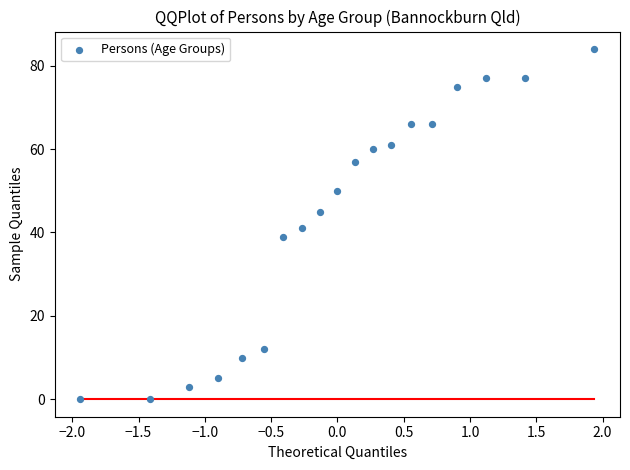

What Y value in the scatter plot is closest to 42?

41